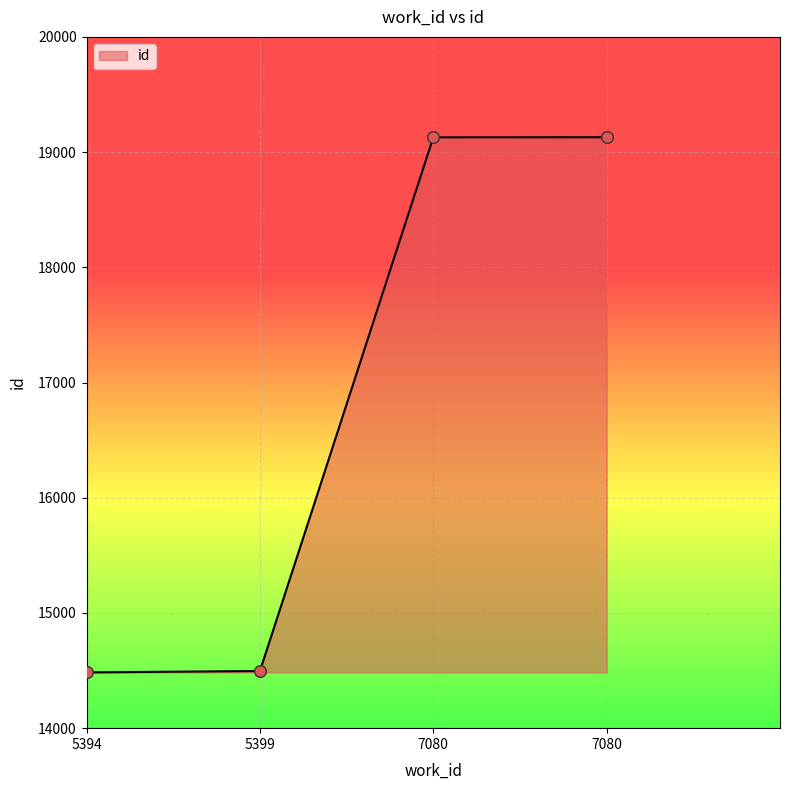

Which has a higher value, 7080 or 5394?

7080